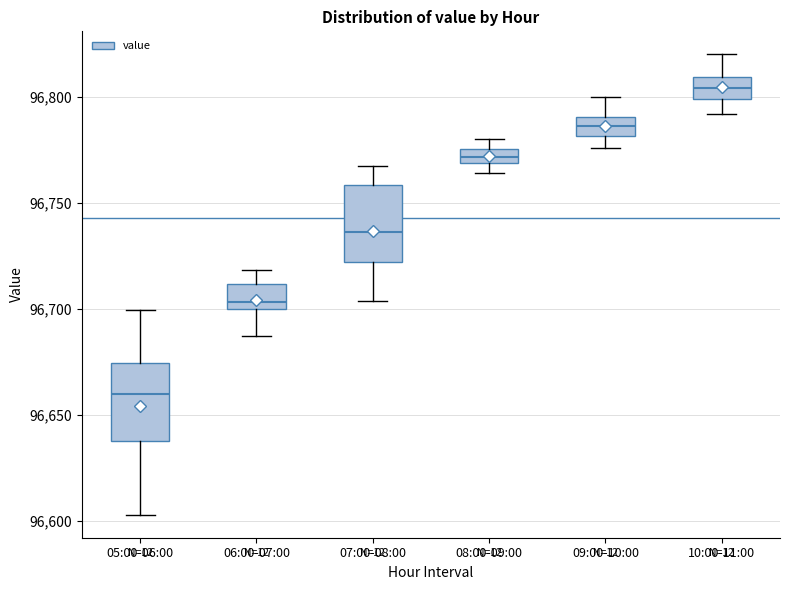

Which box has the lowest median line?

05:00-06:00